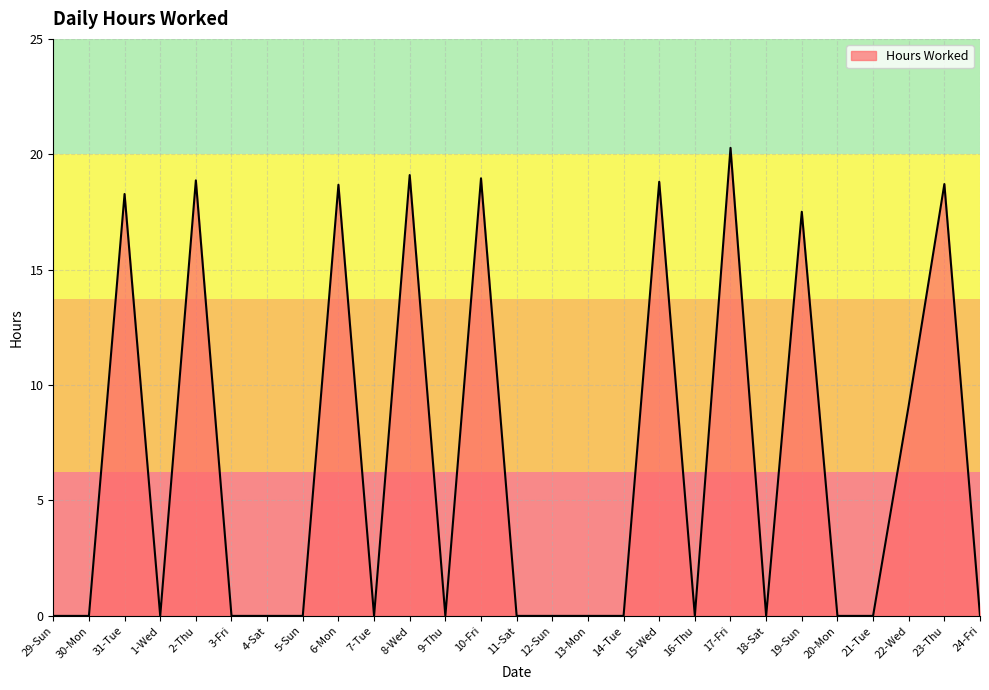

Does the chart display data point markers on the line(s)?

No